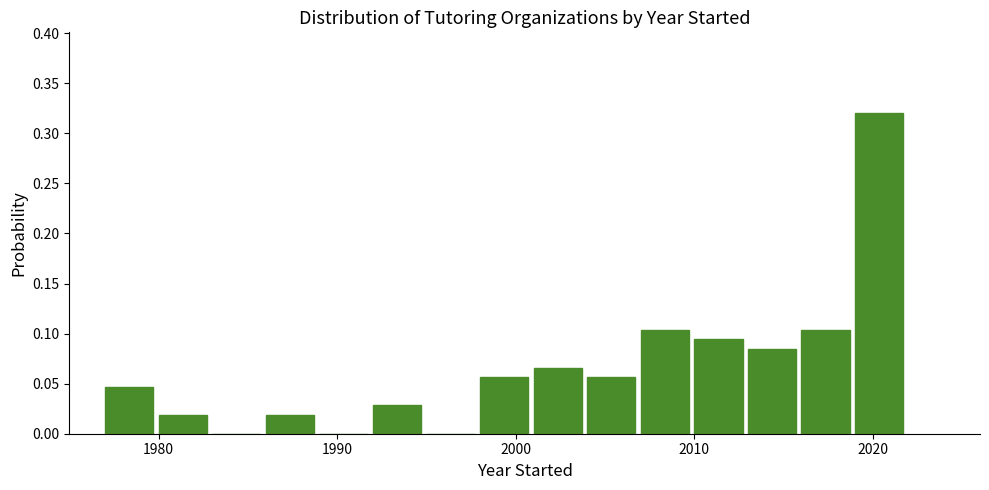

Read against the x-axis, roughly where is the centre of the tallest bar?

2020